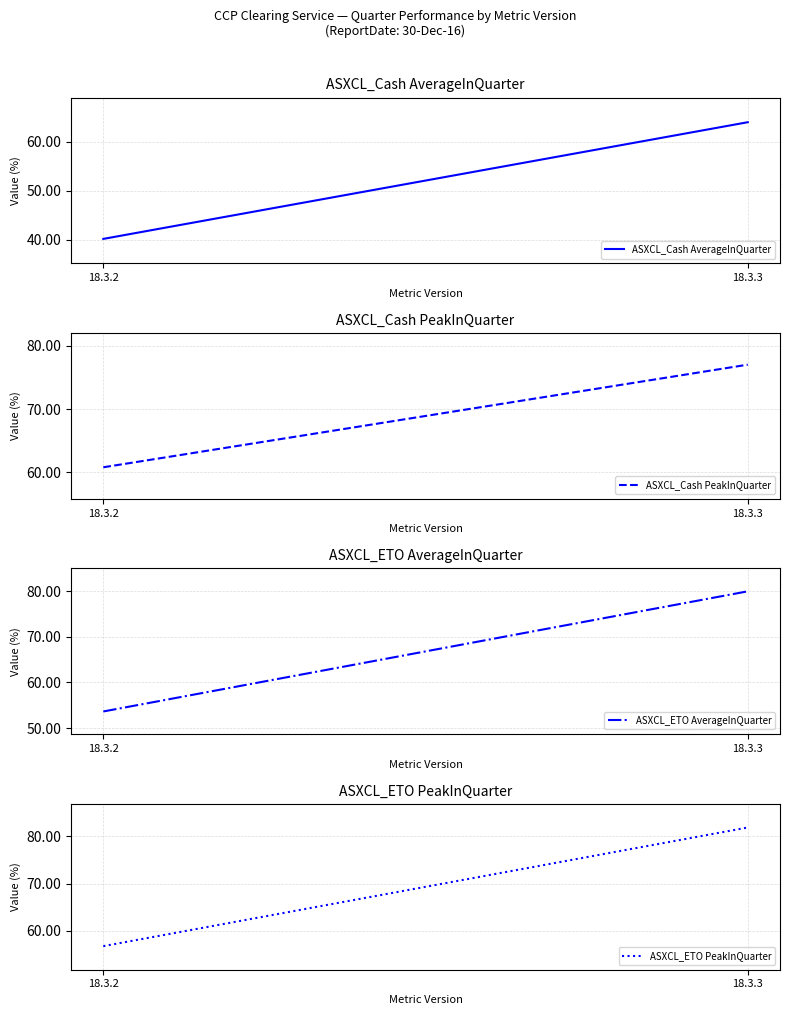

What is the value of the ASXCL_Cash AverageInQuarter point at the 2nd from the left?

64.0